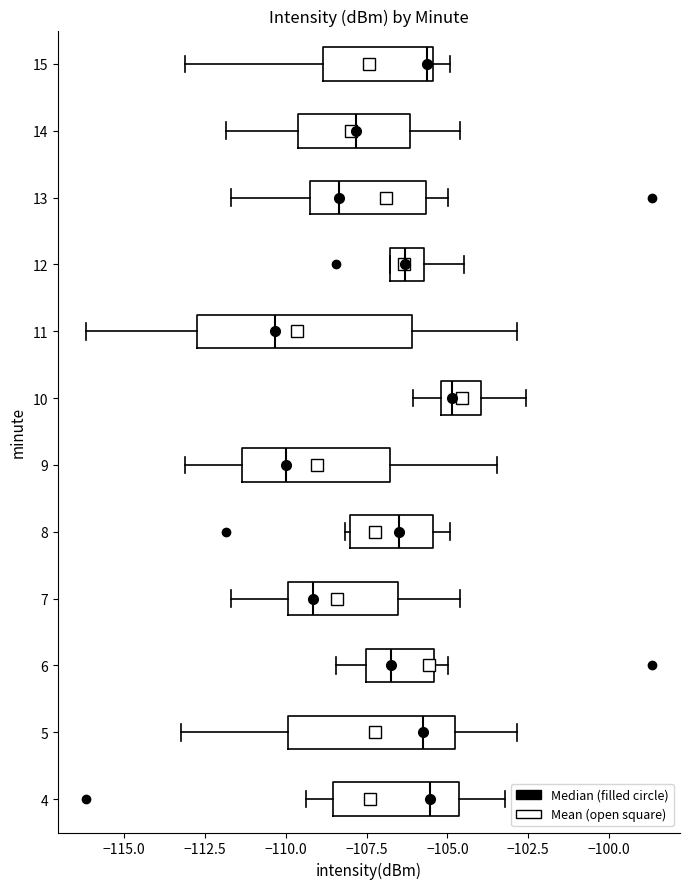

Reading bottom to top, transcribe this box plot: for each box, give where its median line is, the range the box spans, and where its two whiskers end, as read against the x-axis. The values are not printed on the chart, so give them approximately, as read against the axis.

4: median -105.5, box -108.5 to -104.5, whiskers -109.5 to -103.0
5: median -106.0, box -110.0 to -105.0, whiskers -113.0 to -103.0
6: median -107.0, box -107.5 to -105.5, whiskers -108.5 to -105.0
7: median -109.0, box -110.0 to -106.5, whiskers -111.5 to -104.5
8: median -106.5, box -108.0 to -105.5, whiskers -108.0 (just left of the box's left edge) to -105.0
9: median -110.0, box -111.5 to -107.0, whiskers -113.0 to -103.5
10: median -105.0 (just right of the box's left edge), box -105.0 to -104.0, whiskers -106.0 to -102.5
11: median -110.5, box -112.5 to -106.0, whiskers -116.0 to -103.0
12: median -106.5, box -107.0 to -105.5, whiskers -107.0 to -104.5
13: median -108.5, box -109.5 to -105.5, whiskers -111.5 to -105.0
14: median -108.0, box -109.5 to -106.0, whiskers -112.0 to -104.5
15: median -105.5 (just left of the box's right edge), box -109.0 to -105.5, whiskers -113.0 to -105.0